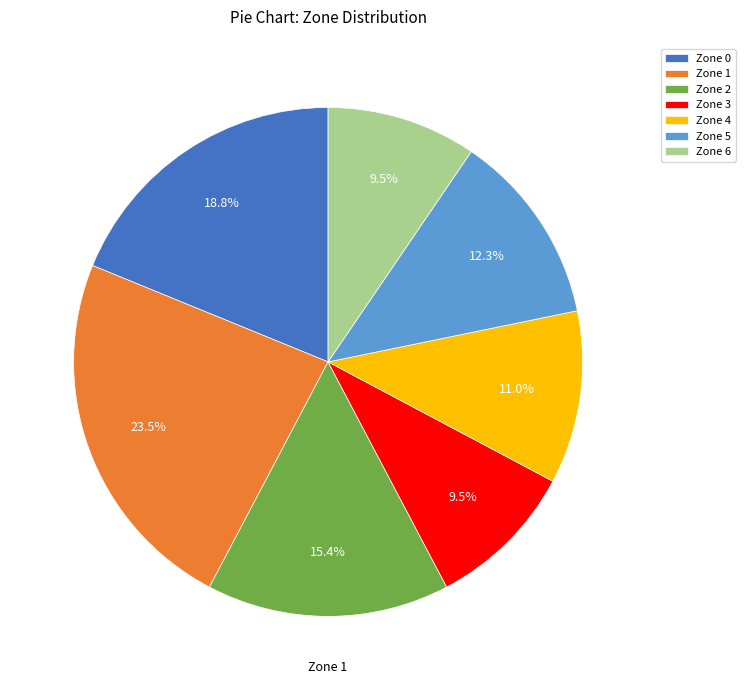

To the nearest percent, what percentage of the pie is Zone 5?

12%